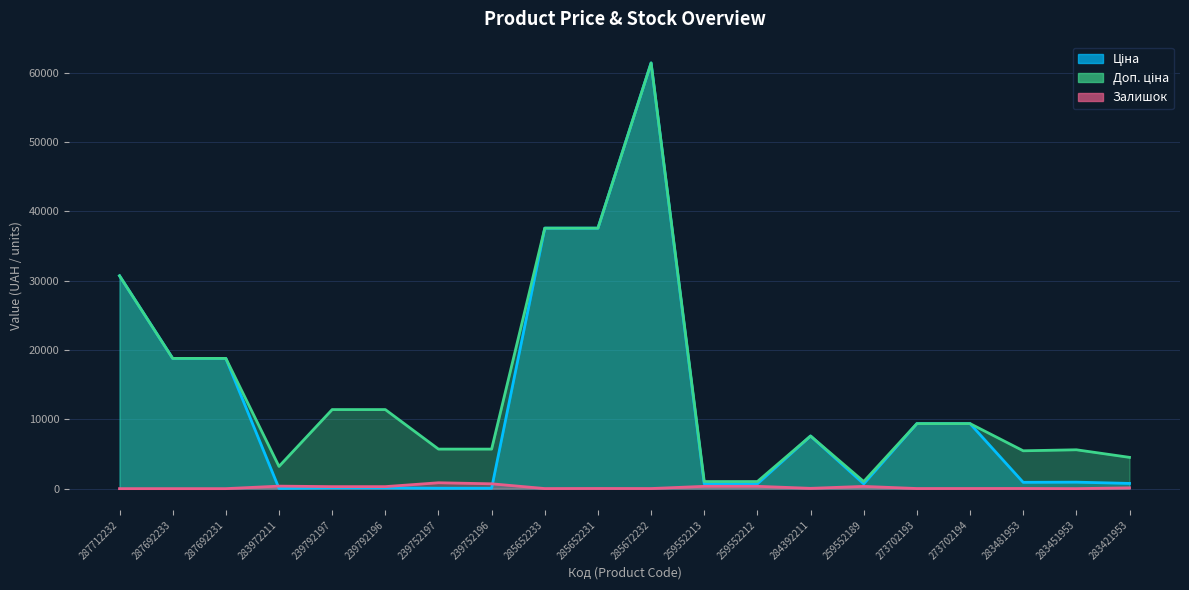

After their last crossing, which series has the higher values: Ціна or Залишок?

Ціна